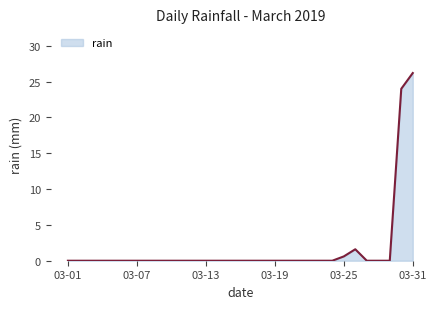

What is the maximum value shown in the chart?

26.2